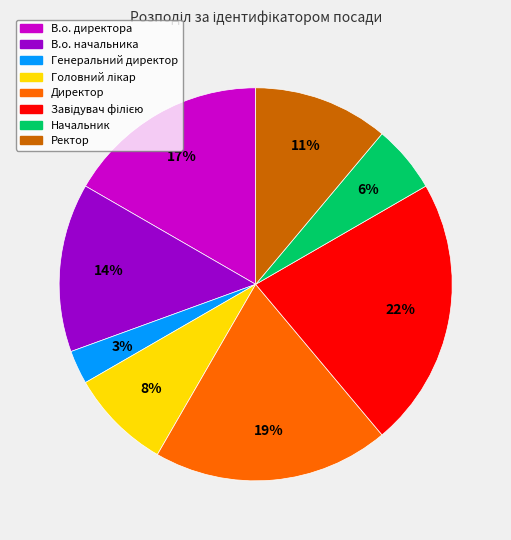

Is there a majority slice in this chart?

No